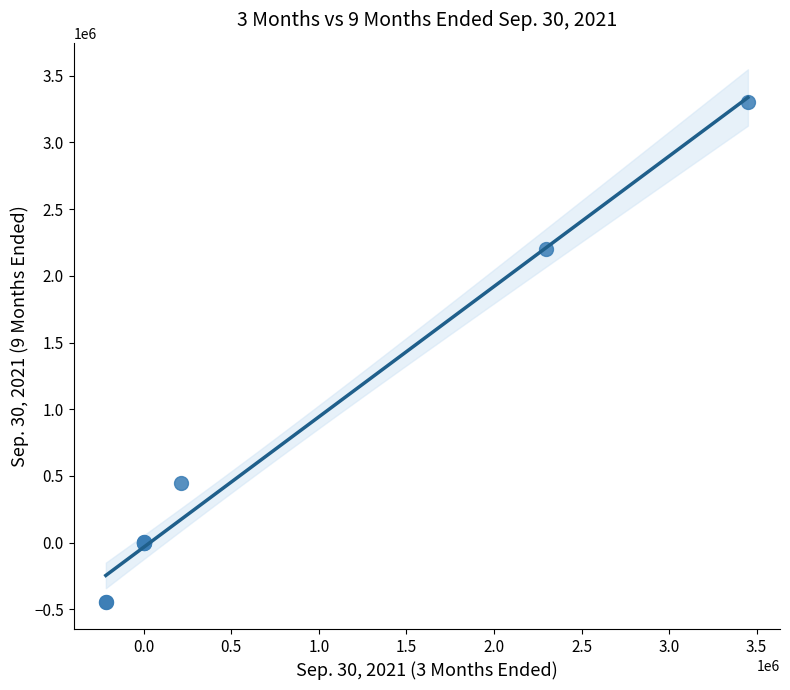

What Y value in the scatter plot is closest to 1427385?

2201544.0